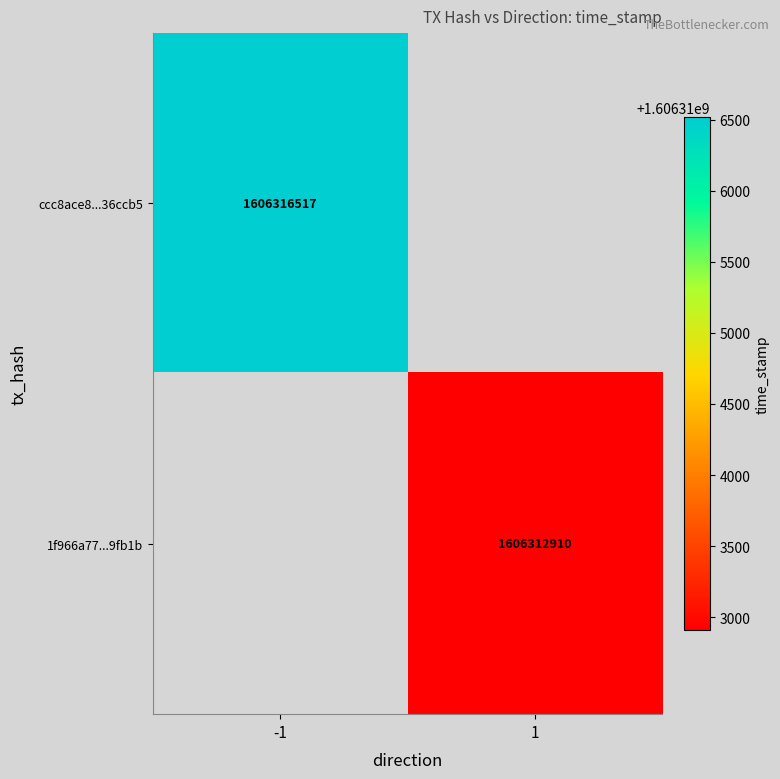

Is the value of ccc8ace8...36ccb5 at -1 greater than the value of 1f966a77...9fb1b at 1?

Yes